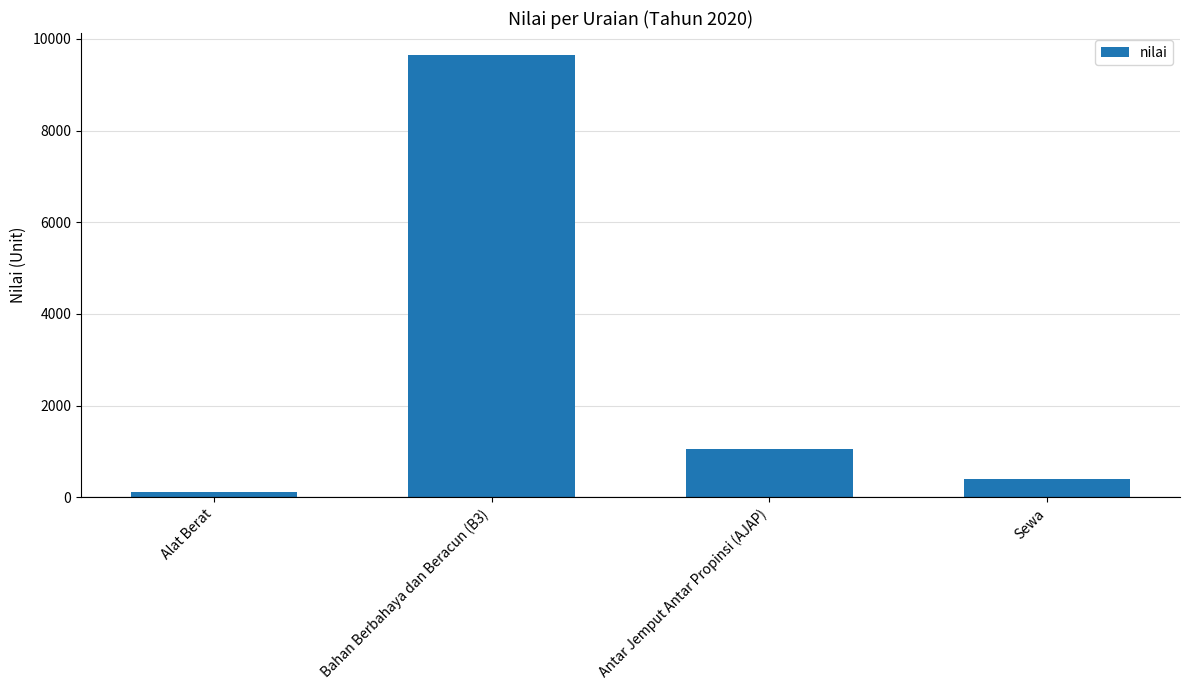

Does the chart contain stacked bars?

No